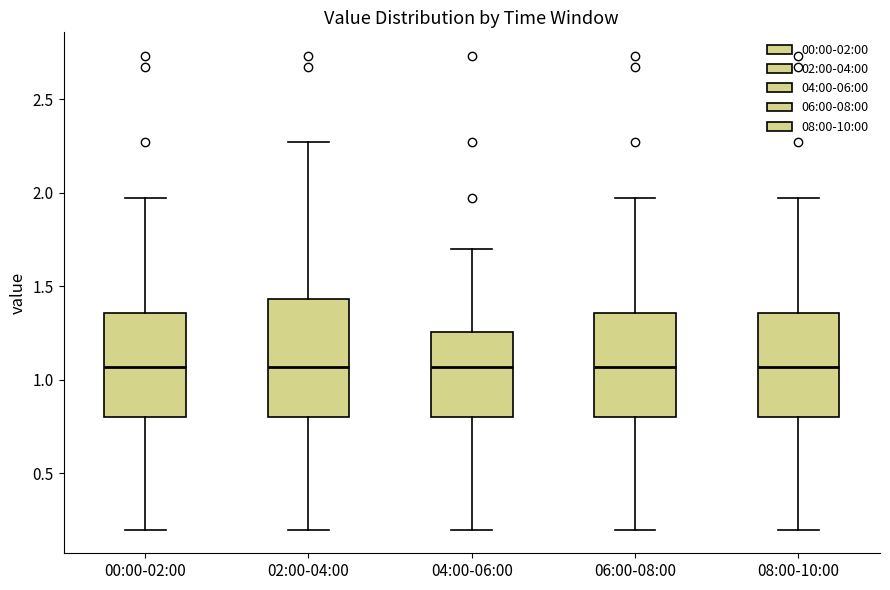

Reading left to right, read every box against the y-axis: the position of its median line, the range the box covers, and the ends of its whiskers. The values are not printed on the chart, so give them approximately, as read against the axis.

00:00-02:00: median 1.05, box 0.80 to 1.35, whiskers 0.20 to 1.95
02:00-04:00: median 1.05, box 0.80 to 1.45, whiskers 0.20 to 2.25
04:00-06:00: median 1.05, box 0.80 to 1.25, whiskers 0.20 to 1.70
06:00-08:00: median 1.05, box 0.80 to 1.35, whiskers 0.20 to 1.95
08:00-10:00: median 1.05, box 0.80 to 1.35, whiskers 0.20 to 1.95